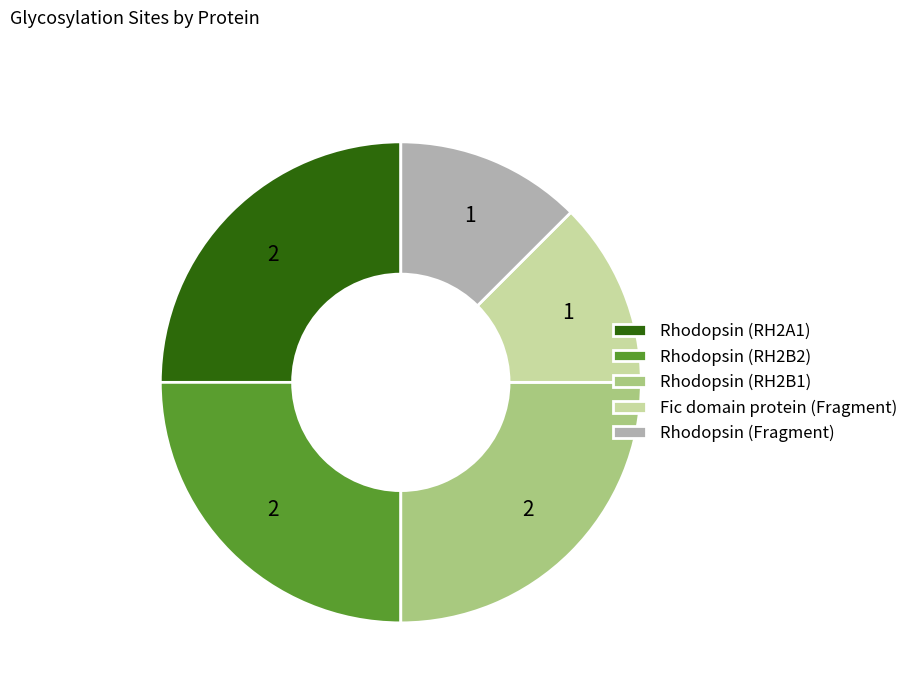

Does Rhodopsin (RH2B2) account for over 50% of the chart?

No